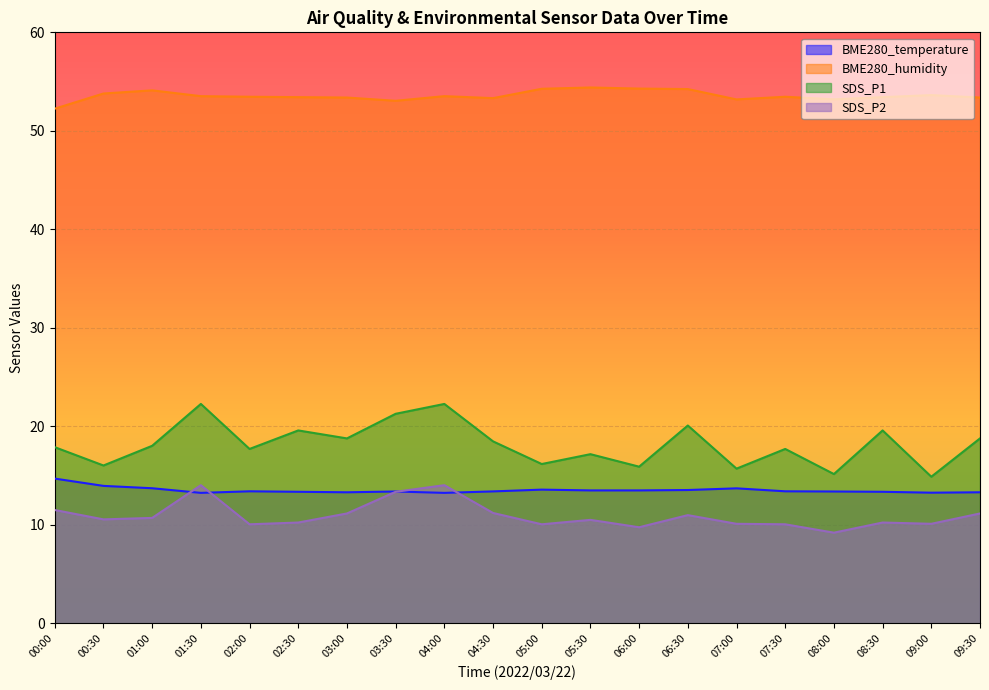

At 08:00, list the series in order from largest to smallest.

BME280_humidity, SDS_P1, BME280_temperature, SDS_P2